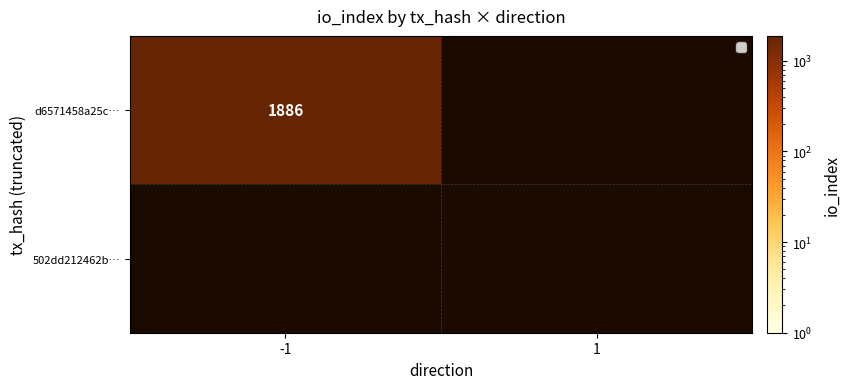

The value of d6571458a25c… at -1 is 3365. True or false?

False